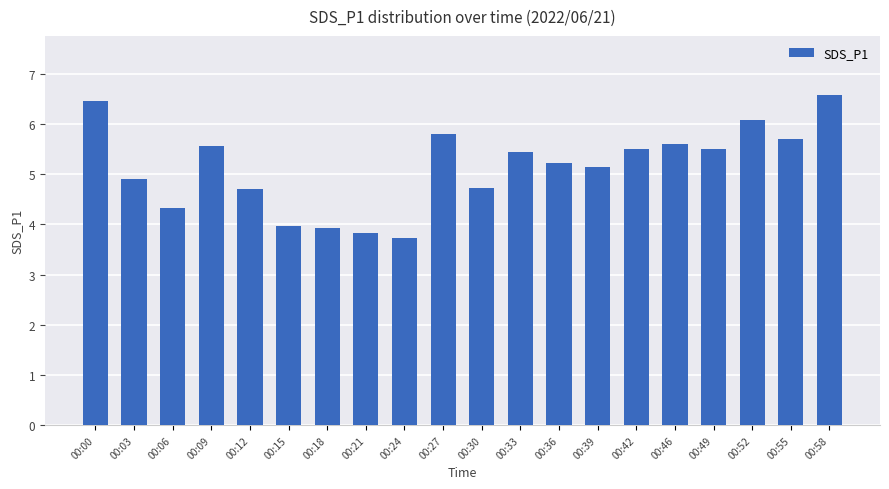

The value at 00:12 is 6.7. True or false?

False